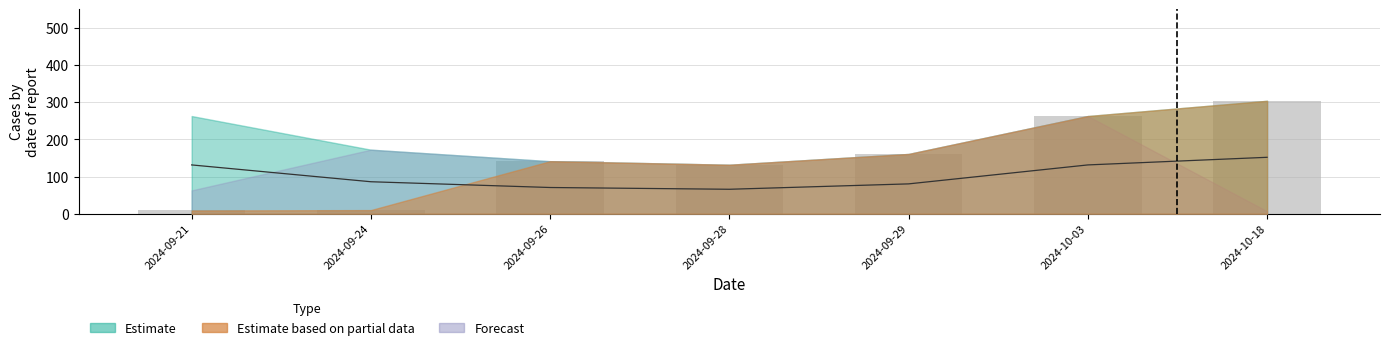

Reading left to right, what are all the values shown in this chart?

Estimate line: 131.5	86.2	70.8	66.0	80.5	131.5	152.0
Observed bars: 9.0	10.0	141.5	132.0	161.0	263.0	304.0